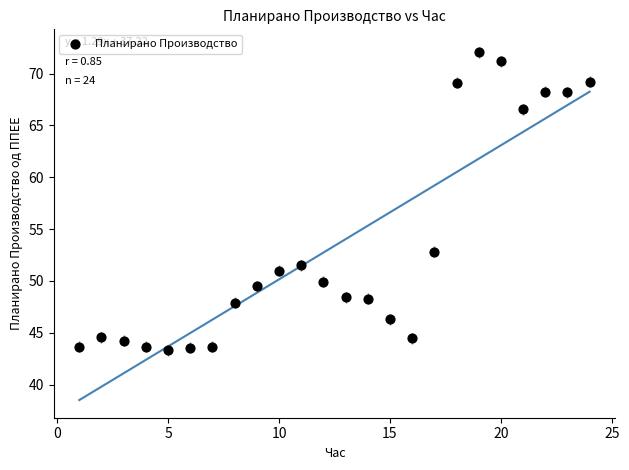

What is the range of X values (max minus min)?

23.0